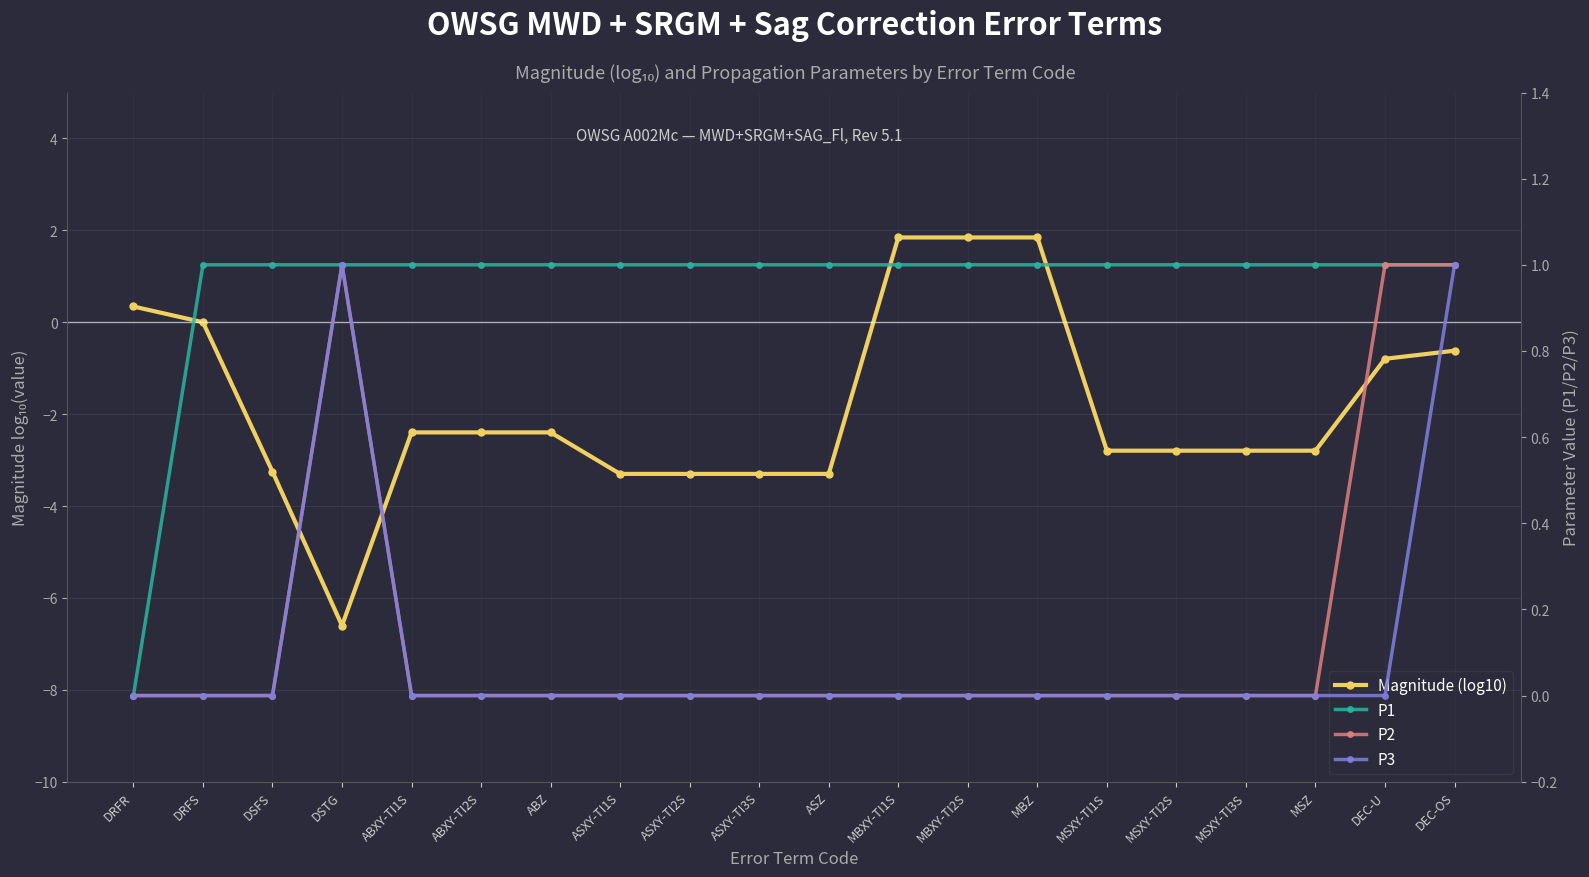

What is the spread (max minus min) of values at ABXY-TI1S?

3.4